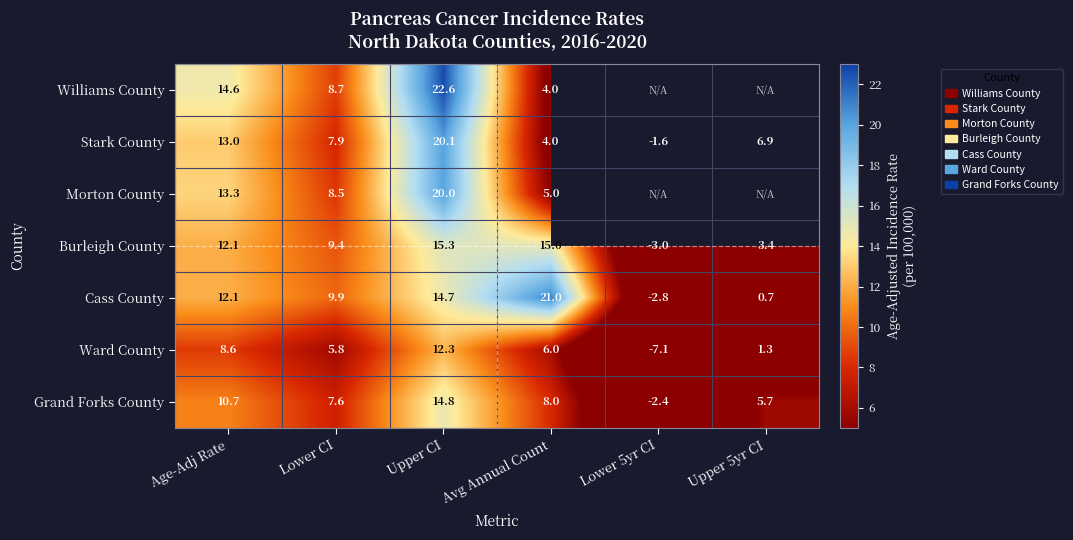

What is the difference between the second highest and second lowest values in the Grand Forks County series?

5.0